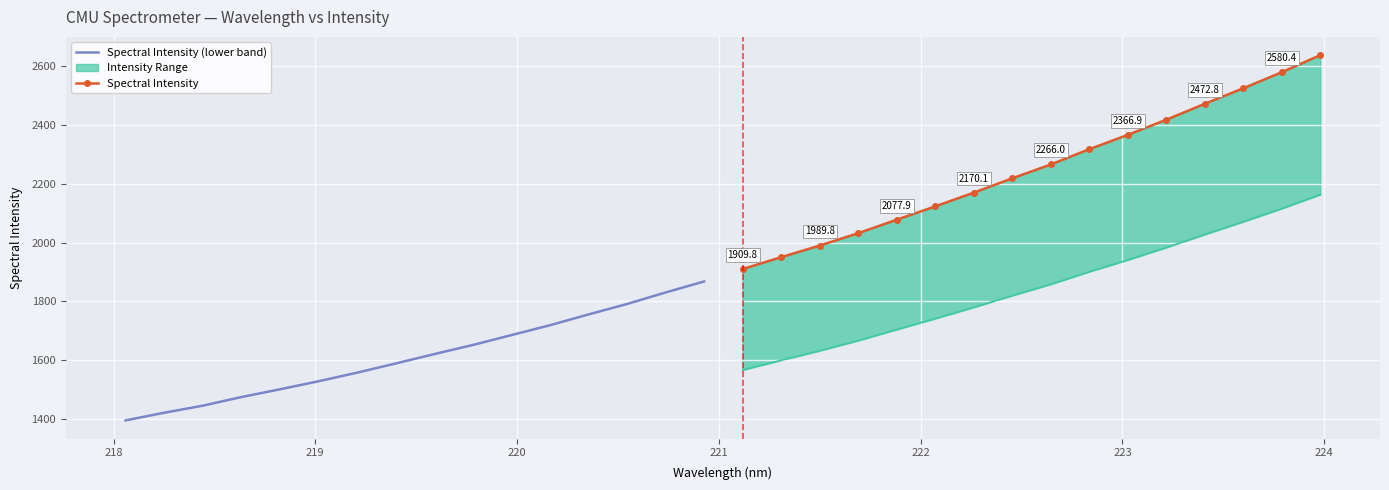

Between 219 and 223, which series saw the biggest shift?

Spectral Intensity